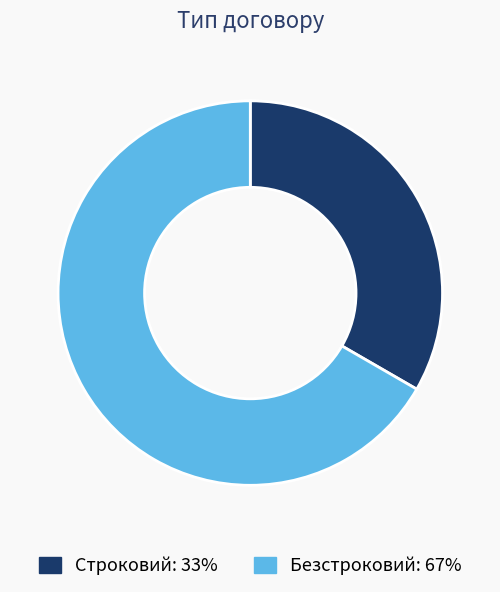

Is Безстроковий the majority of the pie?

Yes